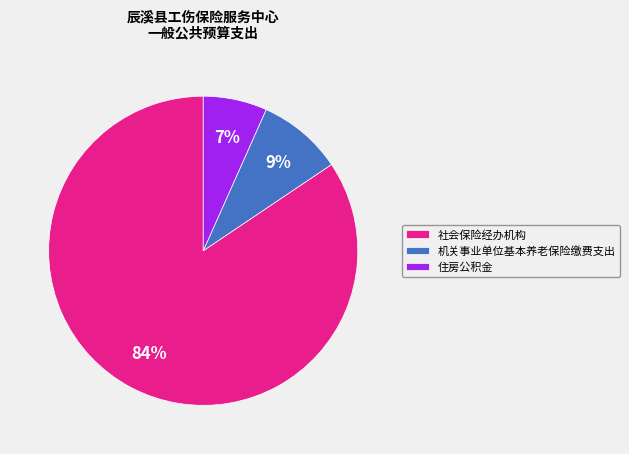

Approximately how many times larger is the value at 住房公积金 compared to 社会保险经办机构?

0.1